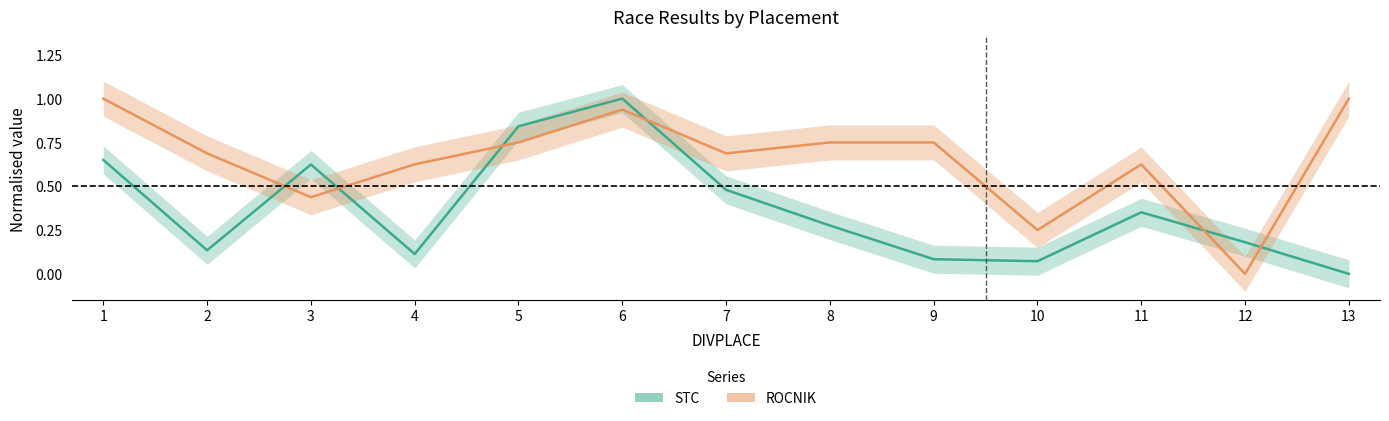

How many data points in STC are above 0?

12